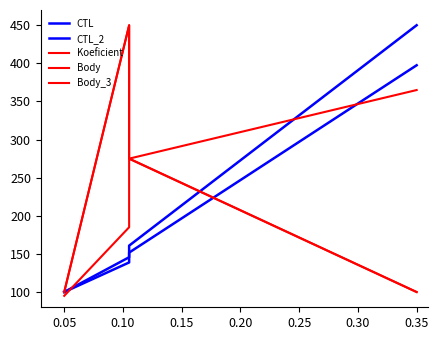

Rank the series by their maximum value, from lowest to highest.

Body_3, CTL_2, Koeficient, Body, CTL